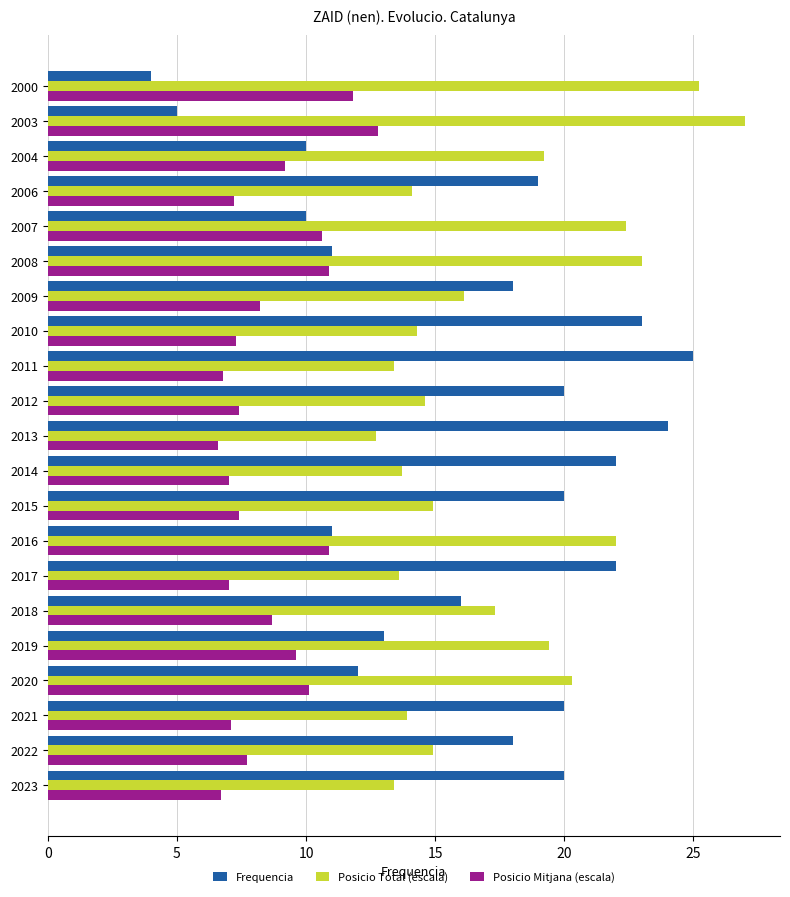

What is the spread (max minus min) of values at 2019?

9.8